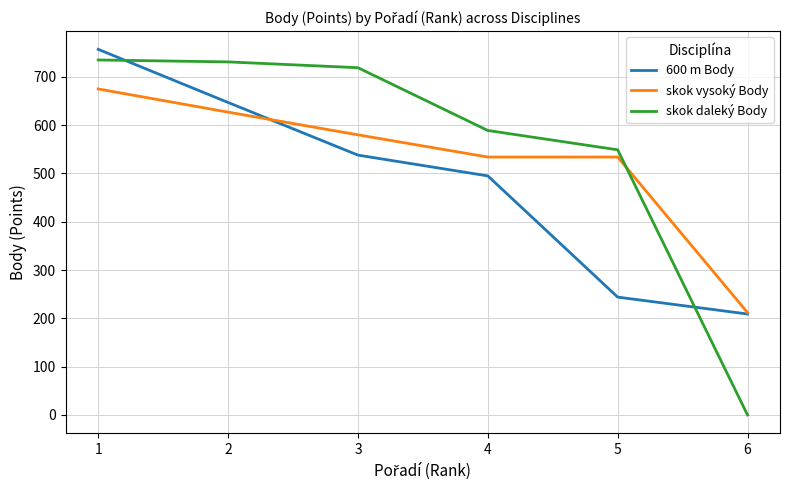

True or false: skok vysoký Body has a value of 675 at 1.

True